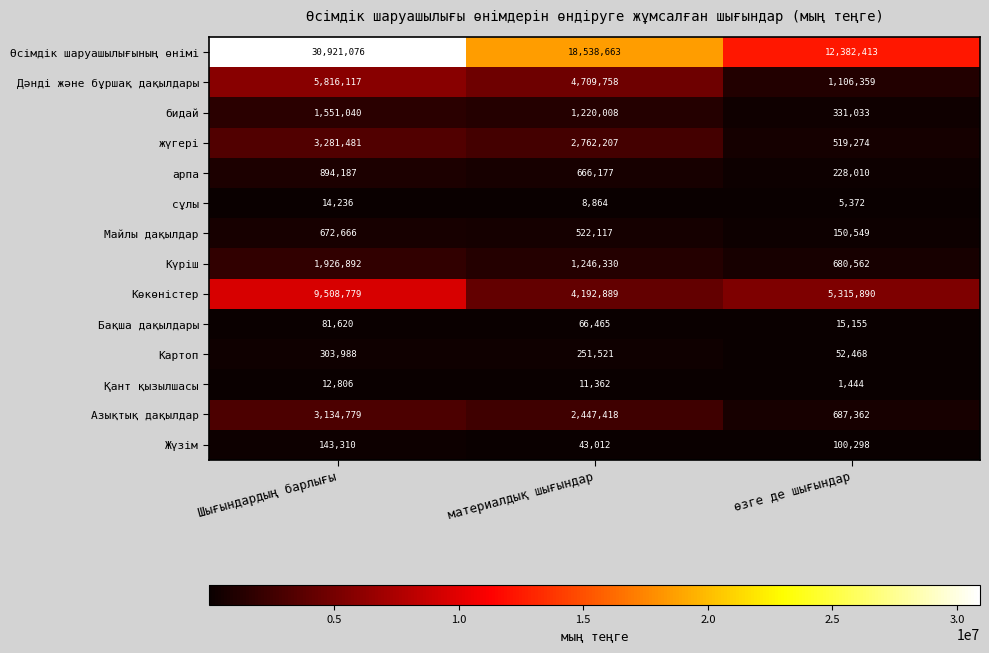

What is the smallest value displayed?

1444